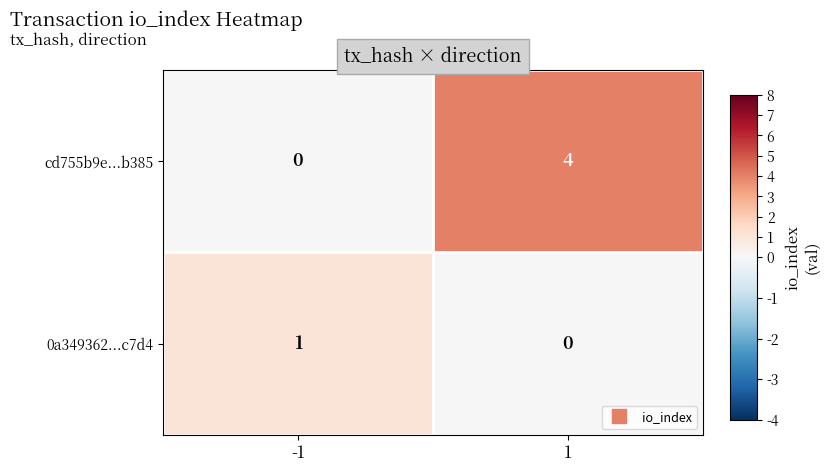

The value of 0a349362...c7d4 at 1 is -1. True or false?

False